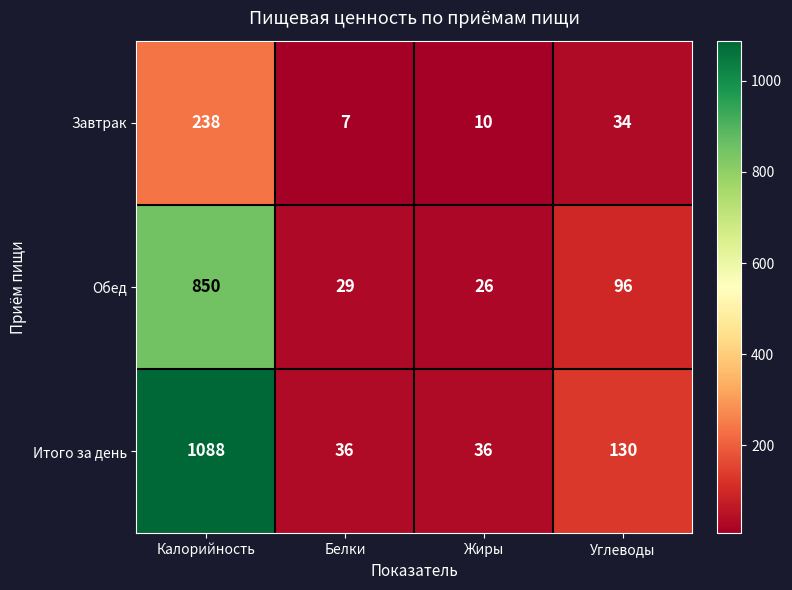

Which label corresponds to the largest value in the chart?

Калорийность